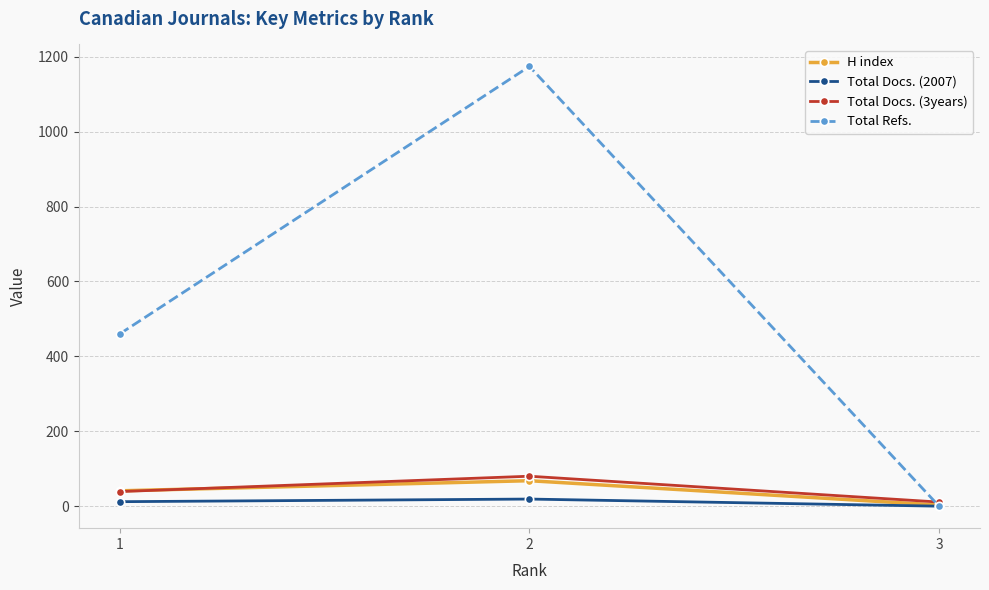

How many data points does each series have?

3